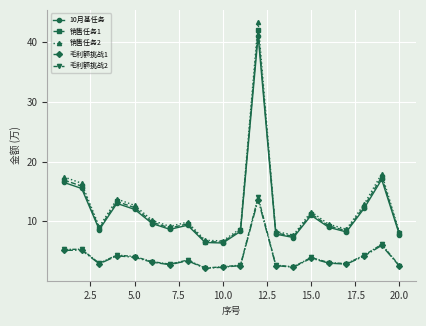

How many interior local peaks does the 销售任务2 series have?

5